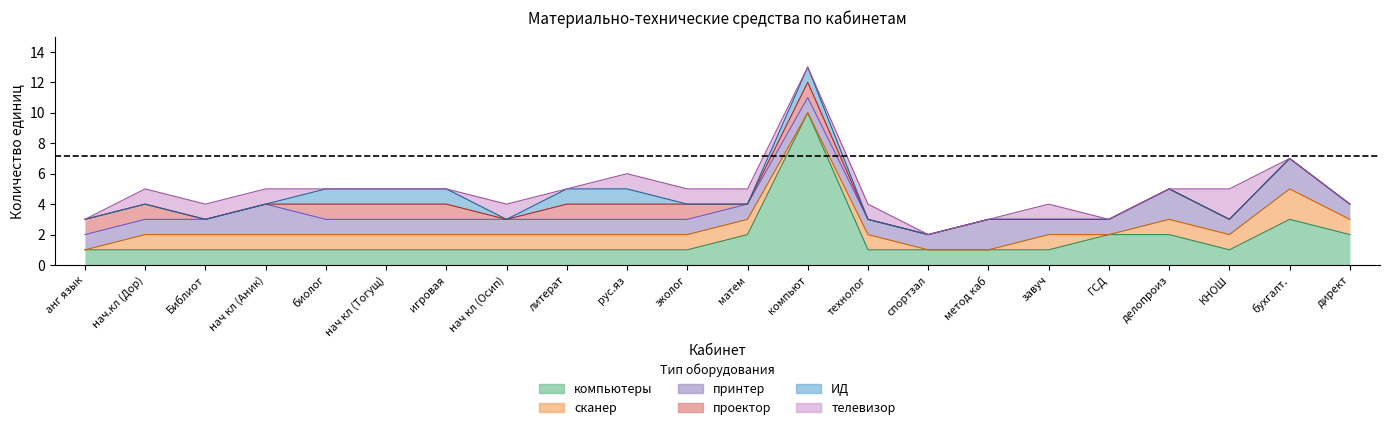

Is it true that телевизор equals 1 at нач.кл (Дор)?

False